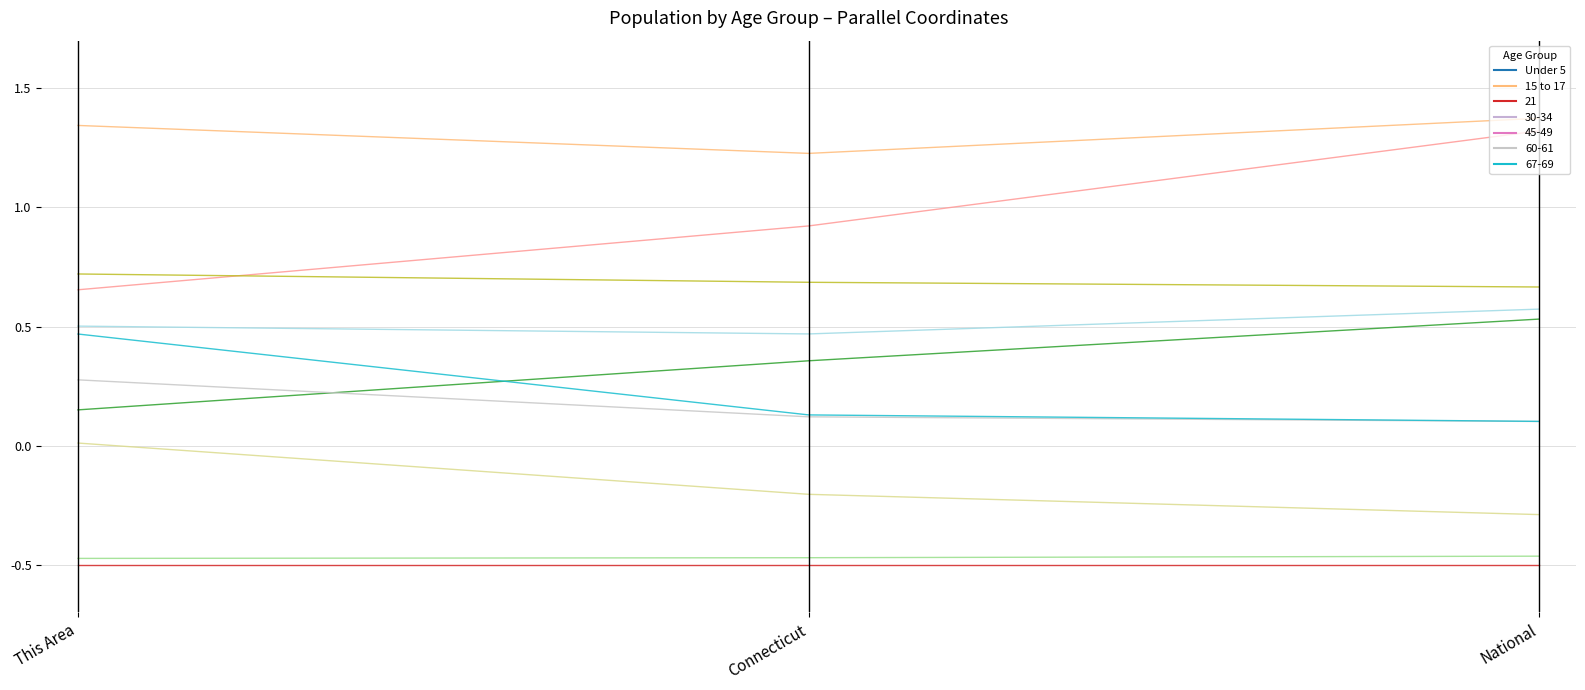

The value of Under 5 at Connecticut is 0.9. True or false?

False